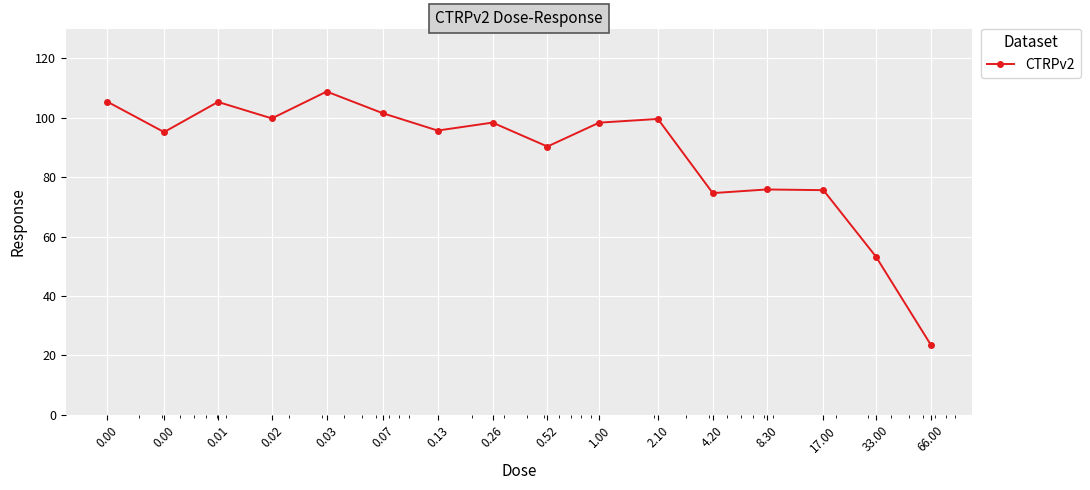

What is the sum of all values?

1401.0